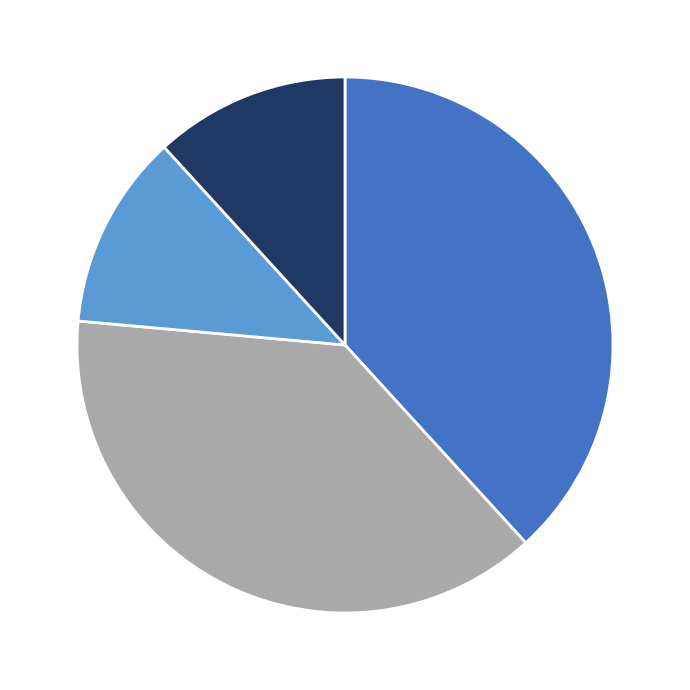

Is there a majority slice in this chart?

No